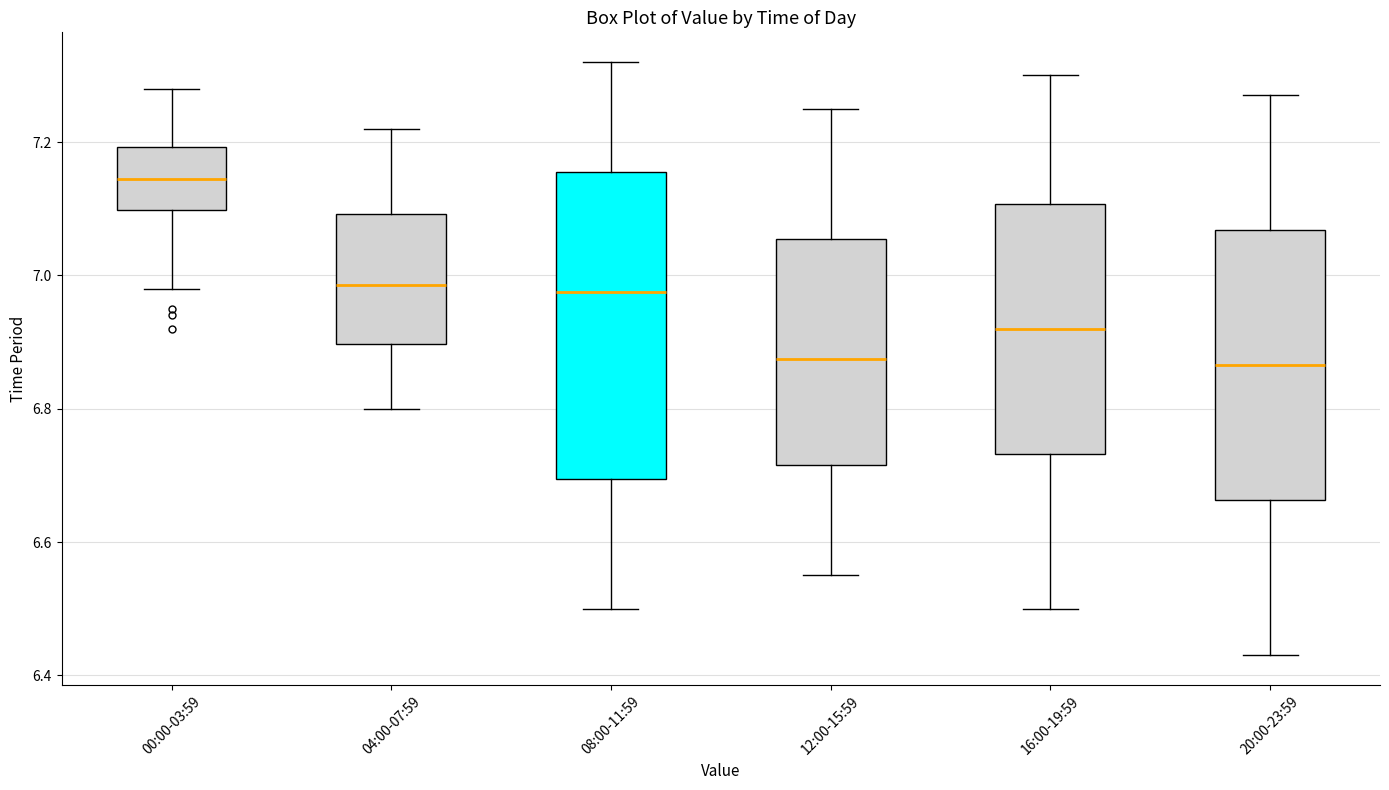

Which box is the tallest, from its lower edge to its upper edge?

08:00-11:59